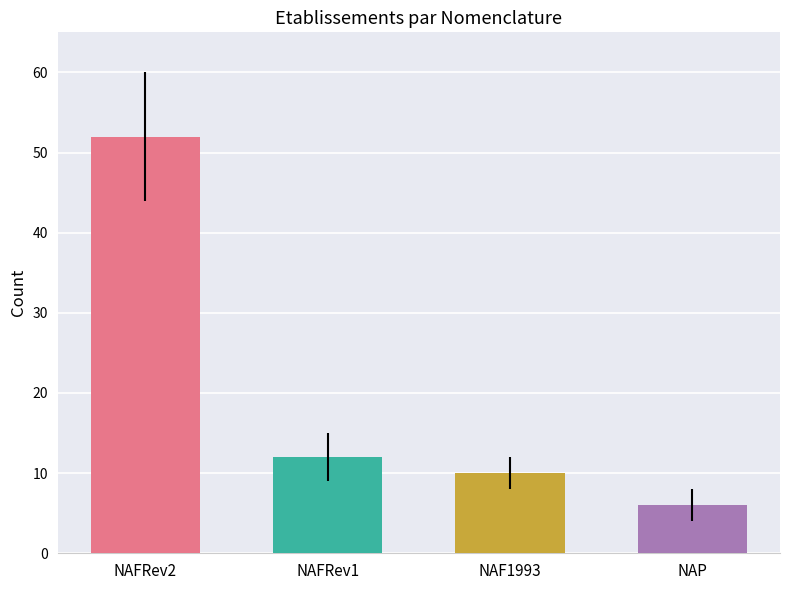

Reading left to right, list all the values displayed in this chart.

NAFRev2=52	NAFRev1=12	NAF1993=10	NAP=6